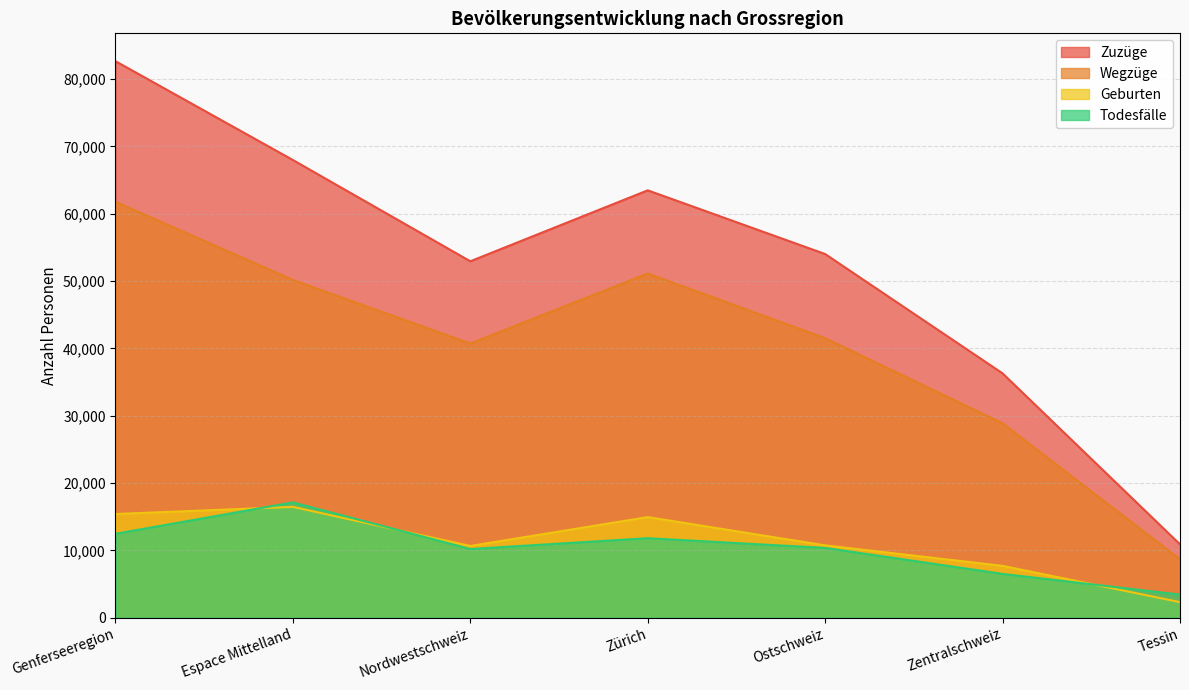

What is the difference between the maximum and minimum values in the Wegzüge series?

53098